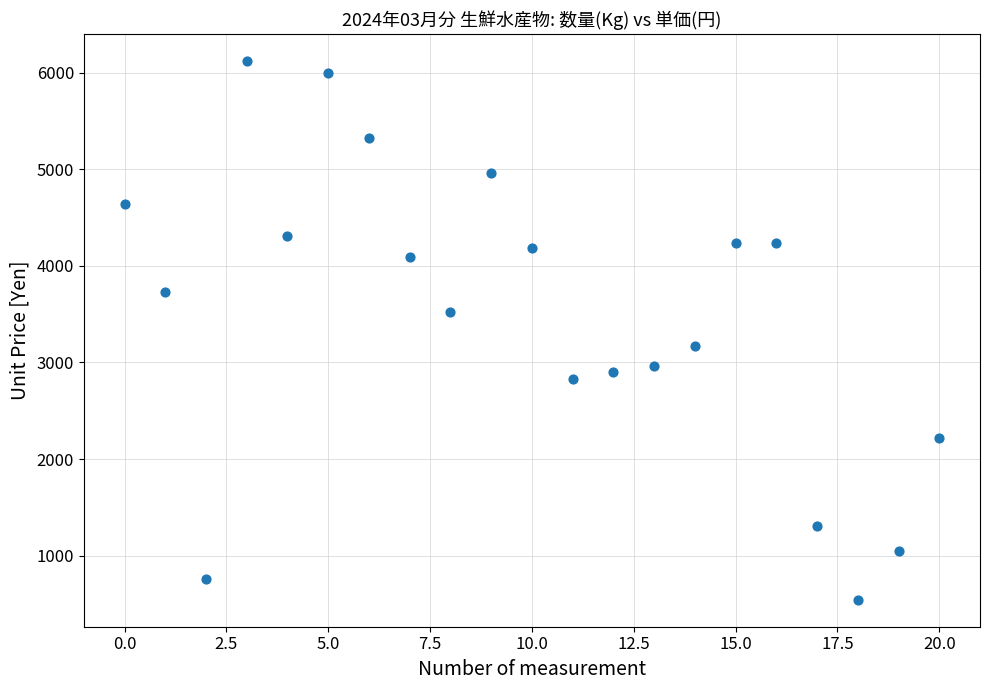

What is the range of Y values (max minus min)?

5577.5